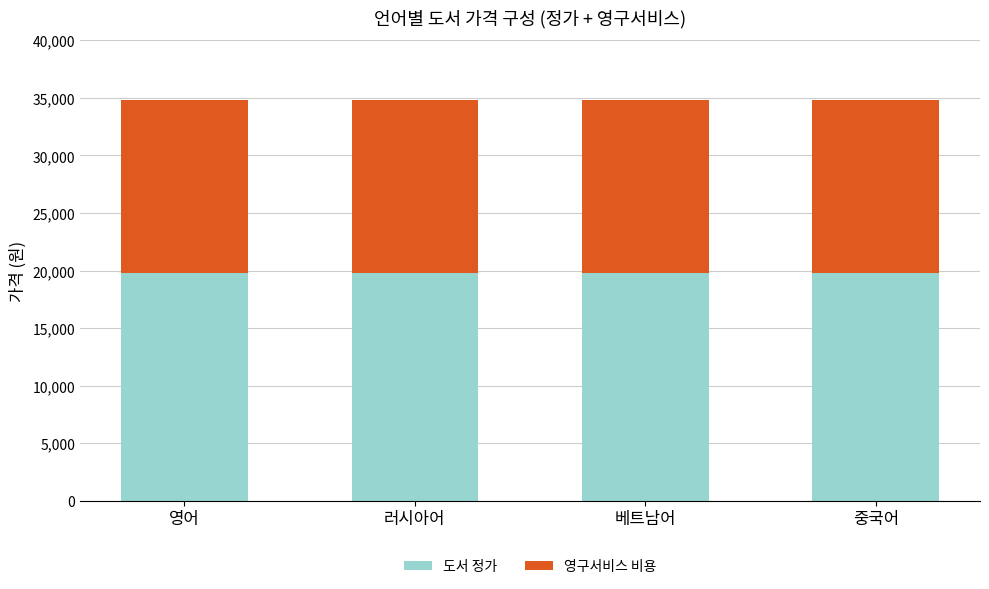

Does the chart contain stacked bars?

Yes